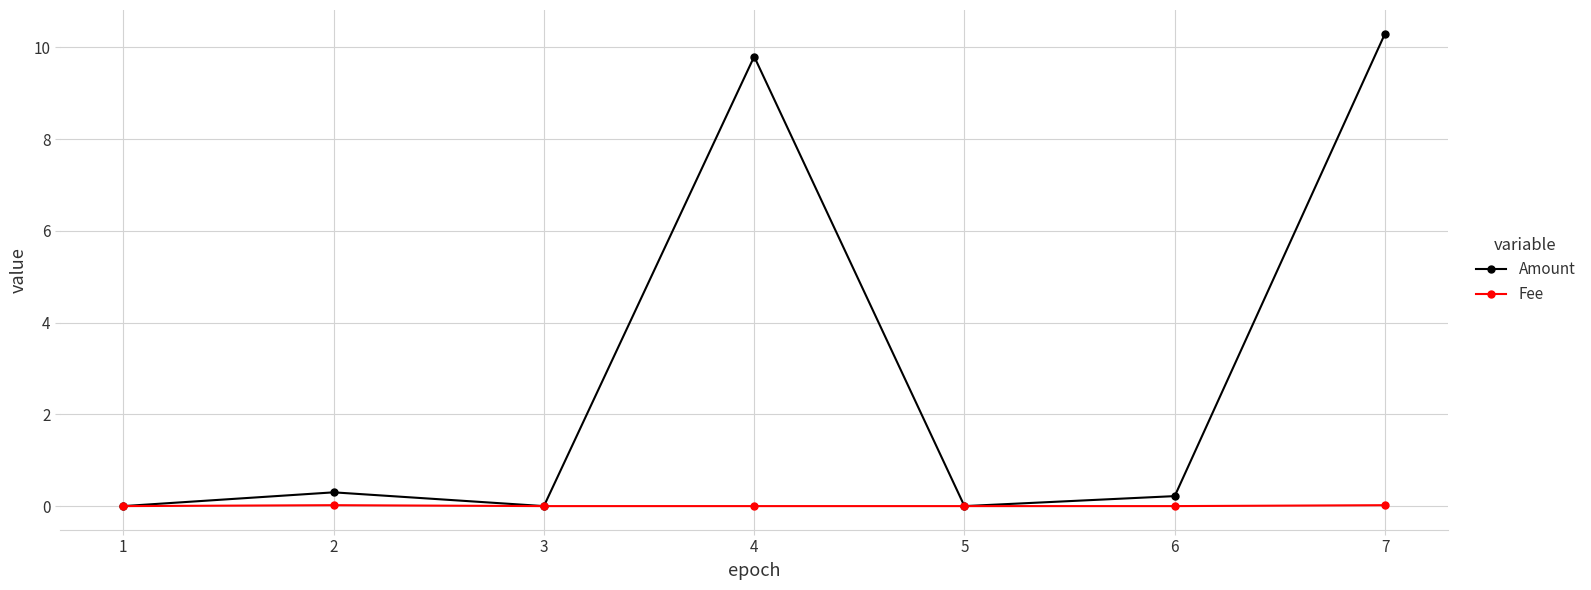

Between 4 and 5, which series saw the biggest shift?

Amount